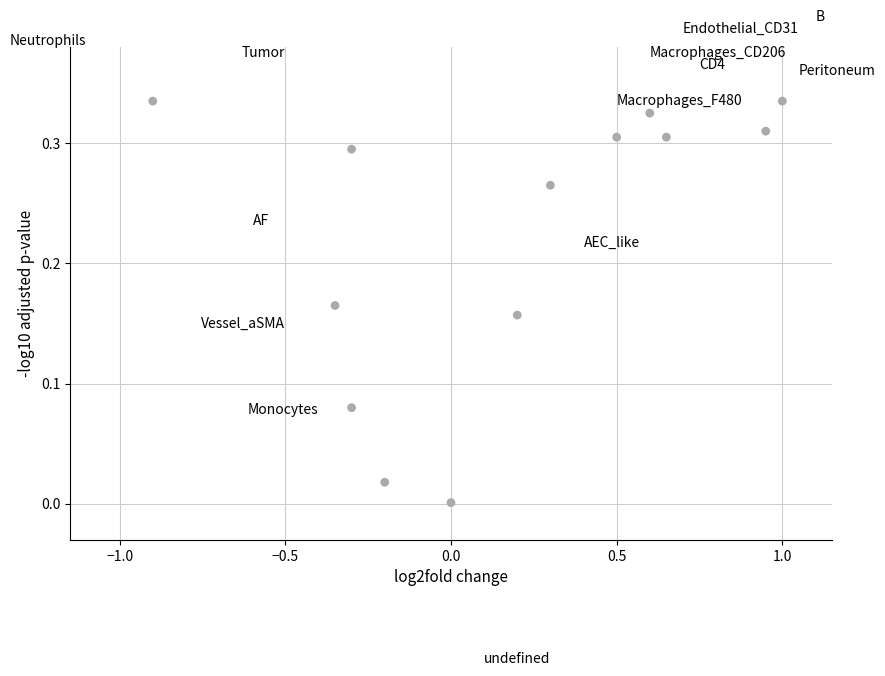

What is the range of X values (max minus min)?

1.9